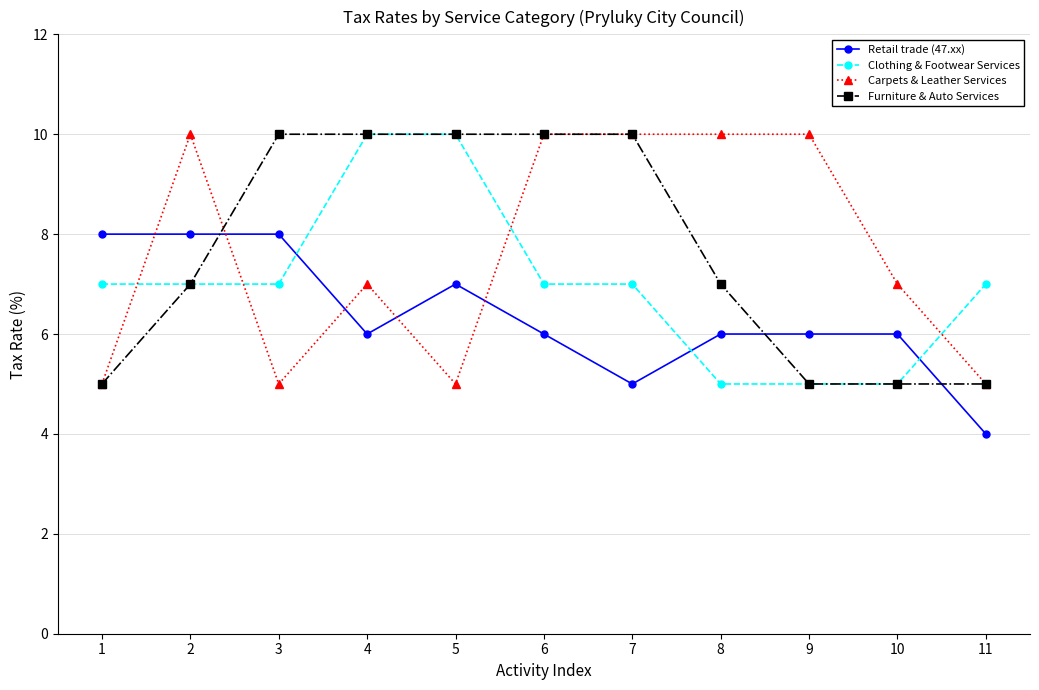

Reading left to right, list all the values displayed in this chart.

Retail trade (47.xx): 1=8	2=8	3=8	4=6	5=7	6=6	7=5	8=6	9=6	10=6	11=4
Clothing & Footwear Services: 1=7	2=7	3=7	4=10	5=10	6=7	7=7	8=5	9=5	10=5	11=7
Carpets & Leather Services: 1=5	2=10	3=5	4=7	5=5	6=10	7=10	8=10	9=10	10=7	11=5
Furniture & Auto Services: 1=5	2=7	3=10	4=10	5=10	6=10	7=10	8=7	9=5	10=5	11=5